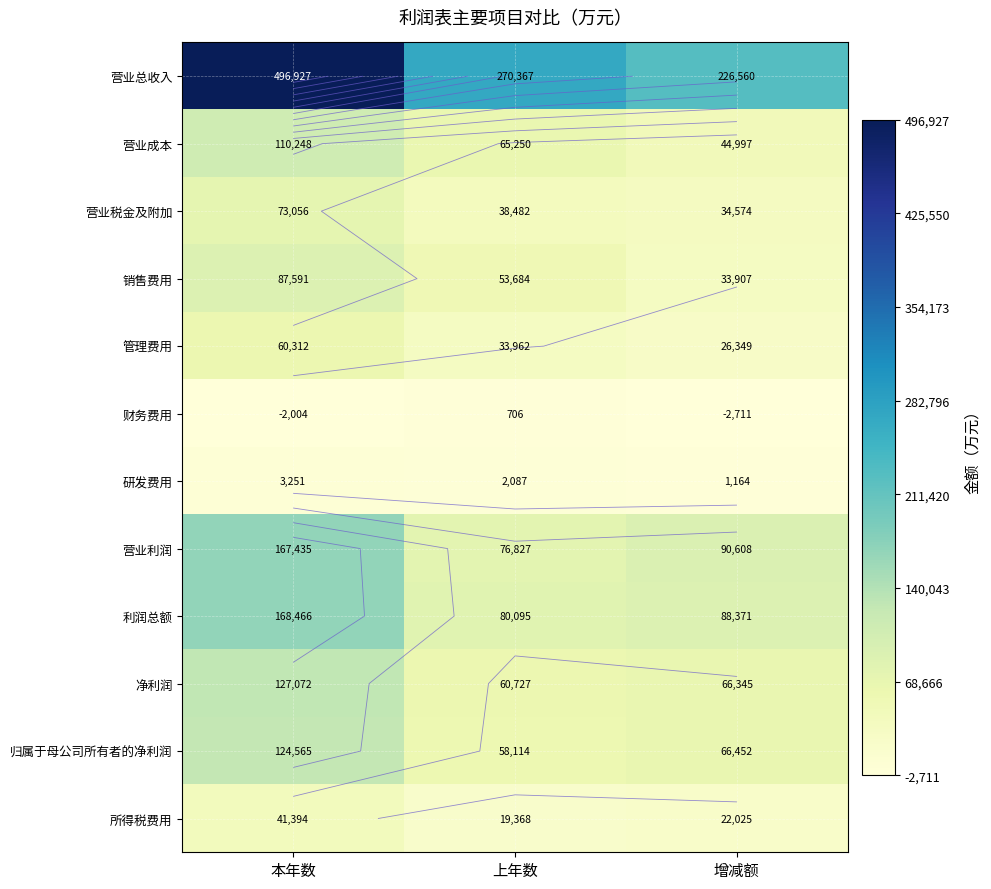

At which label is 营业总收入 closest to 361743?

上年数